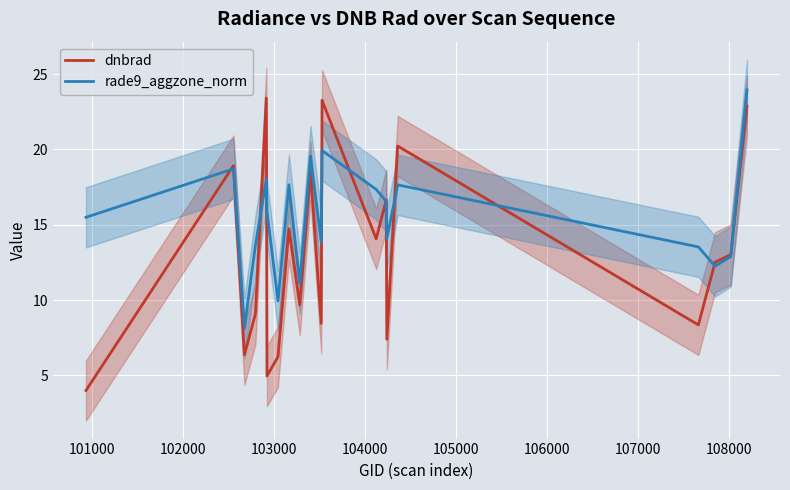

What is the highest value of the rade9_aggzone_norm series?

23.9